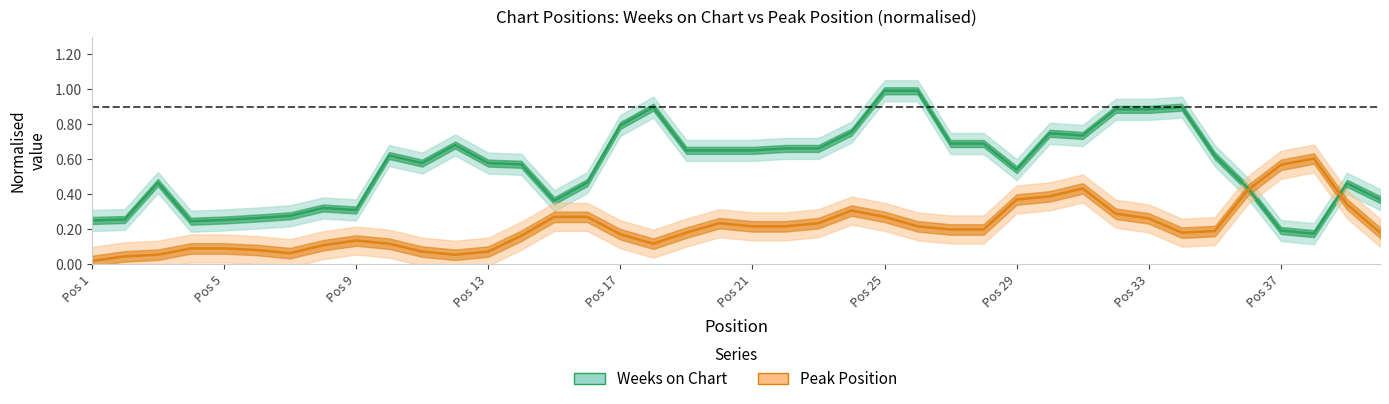

Which series has the widest spread of values?

Weeks on Chart (normalised)